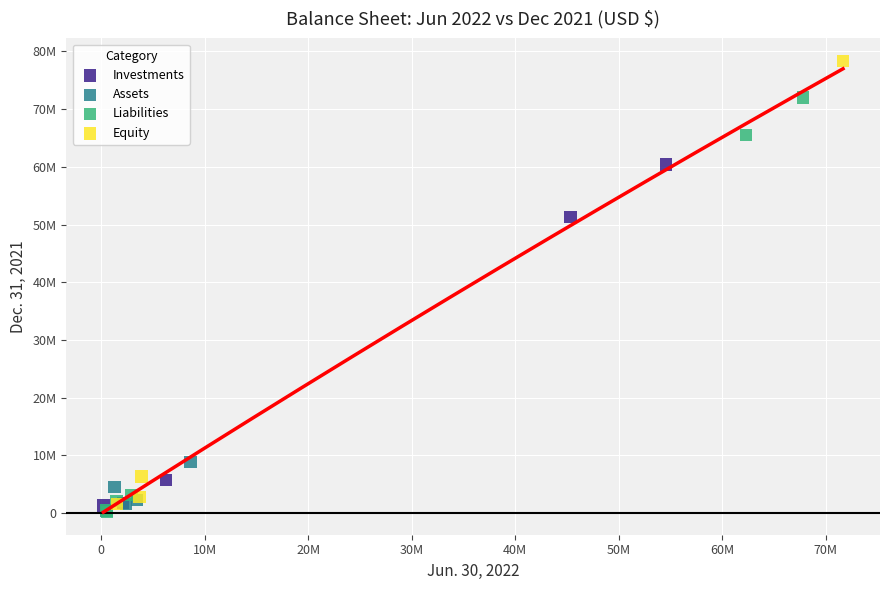

What are all the series names shown in the legend?

Investments, Assets, Liabilities, Equity